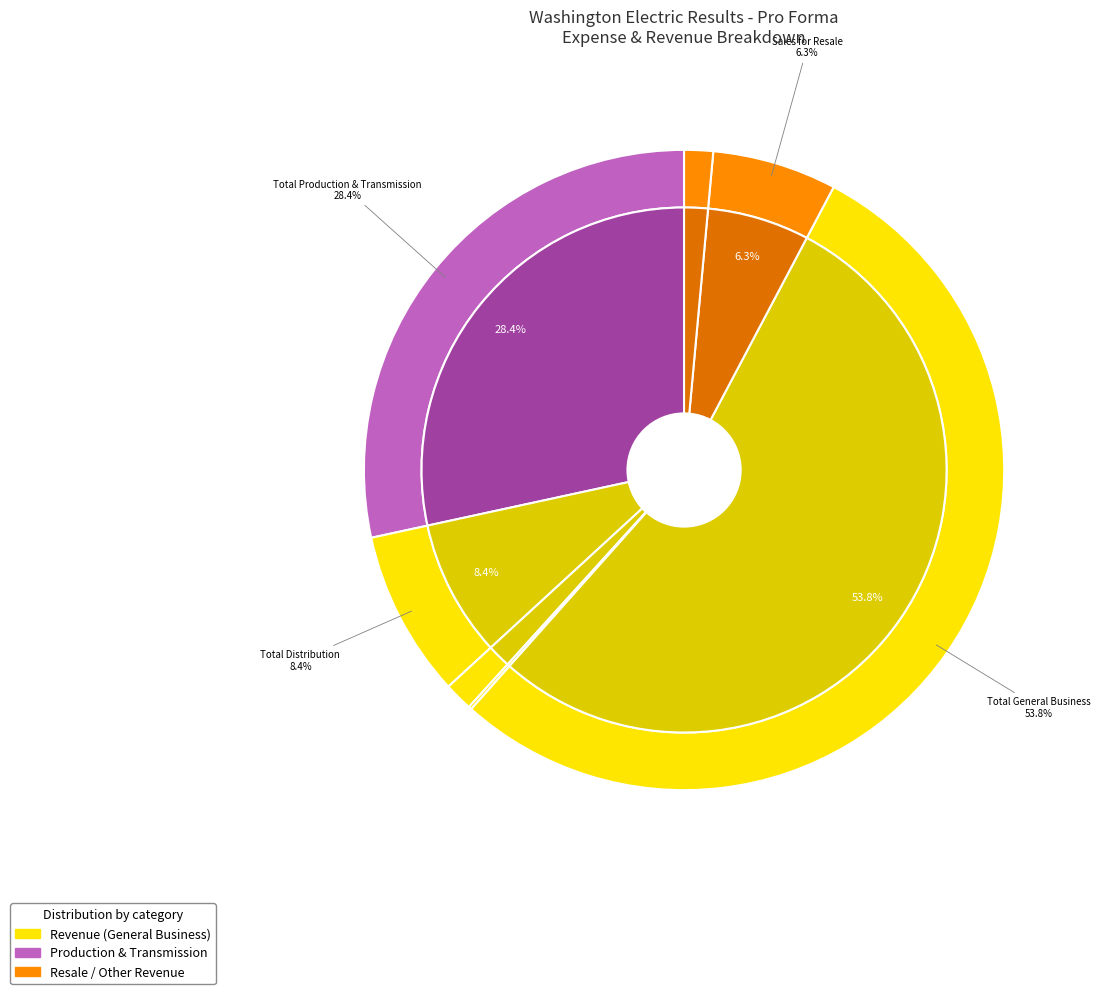

Does Total General Business account for over 50% of the chart?

Yes